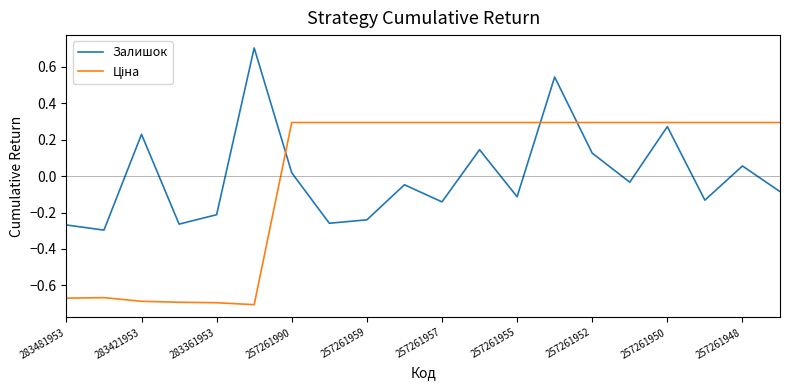

How many values in the Залишок series are below 0?

12